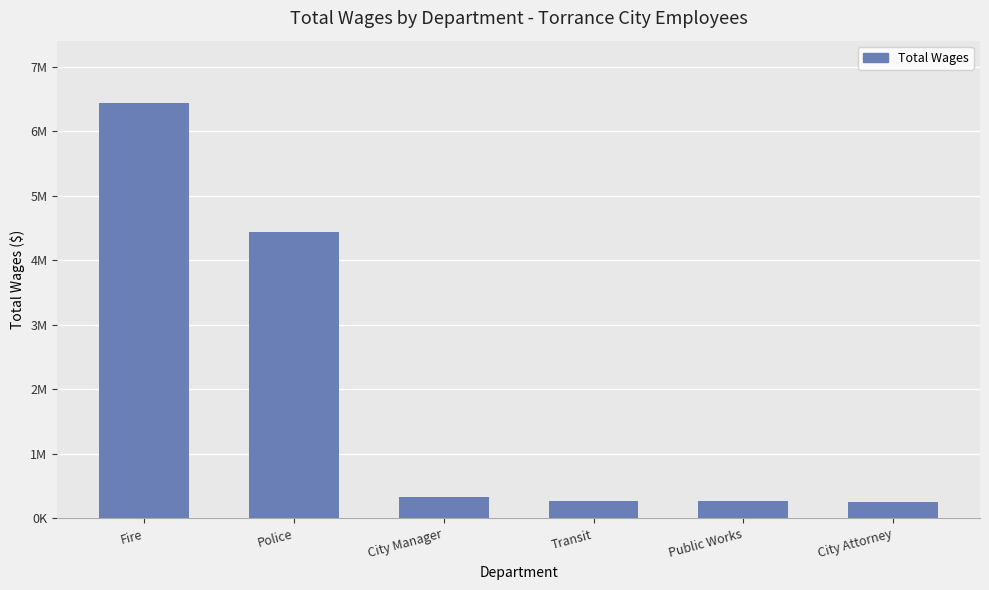

True or false: the data shows 6434869 at Fire.

True